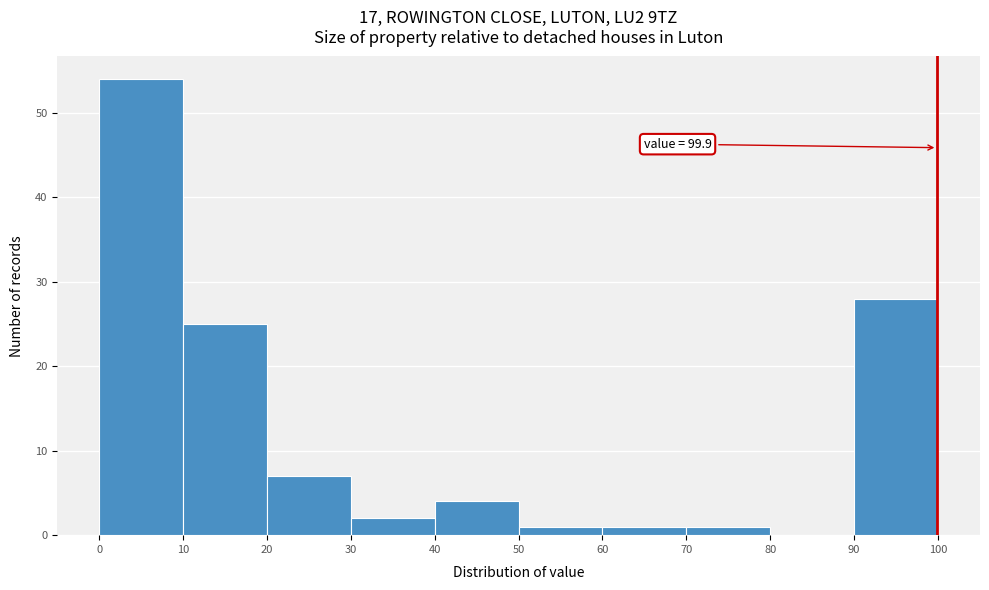

Which range on the x-axis has the tallest bar?

0 to 10